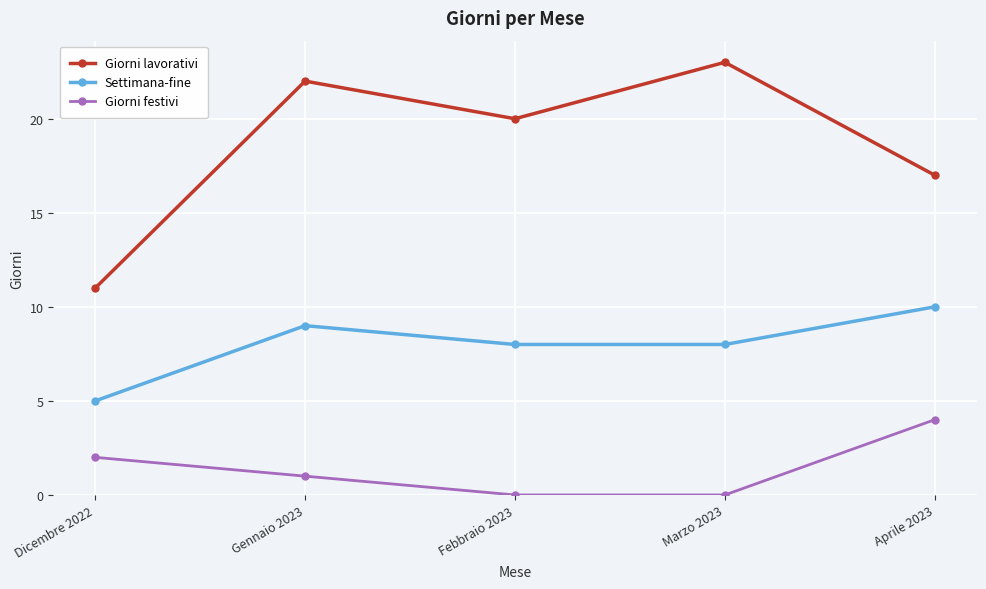

Where is Giorni lavorativi nearest to the value 17?

Aprile 2023